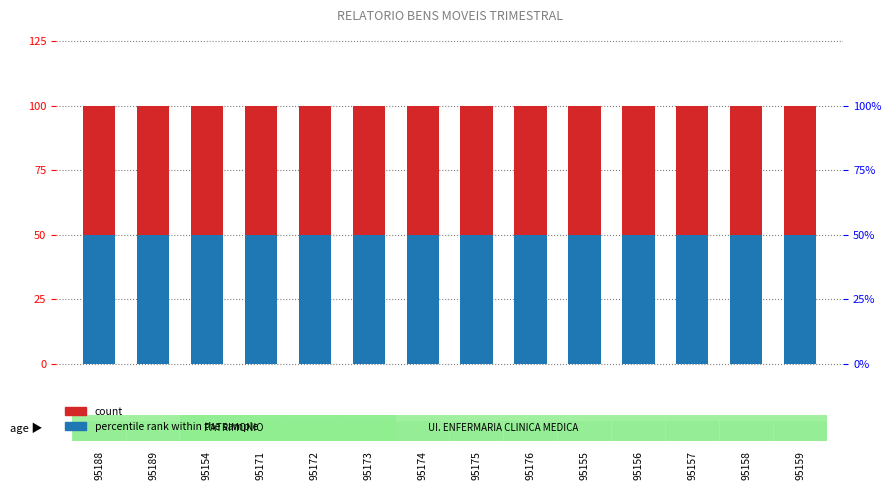

True or false: count has a value of 100 at 95175.

True